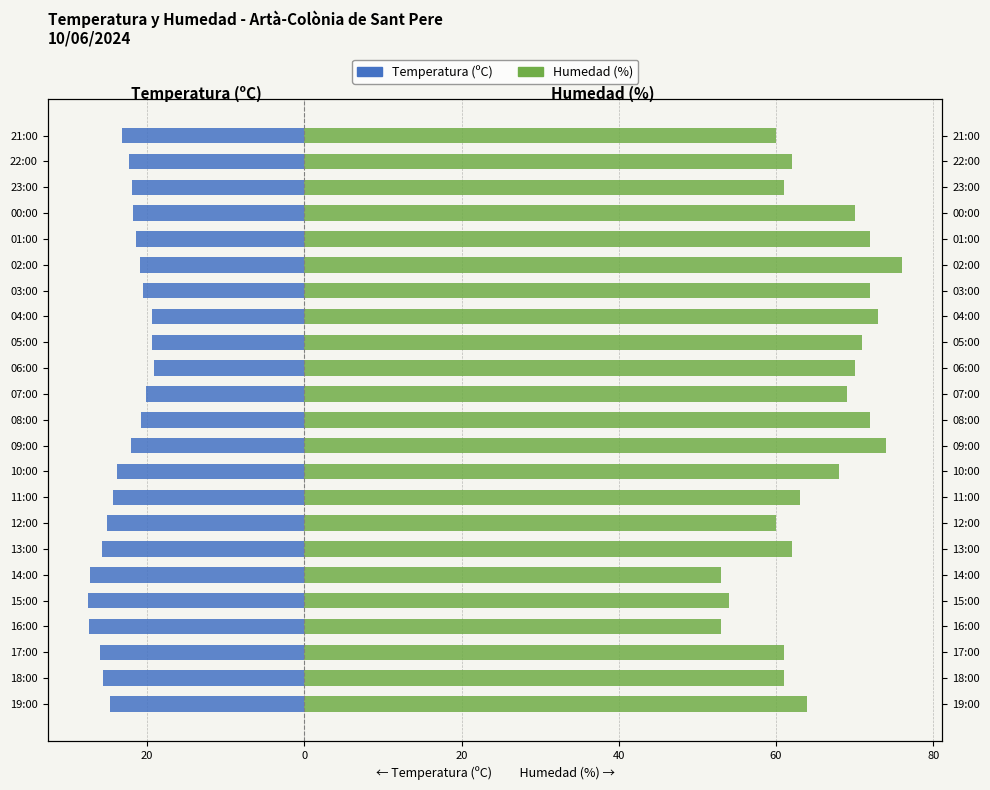

Does the chart contain stacked bars?

No